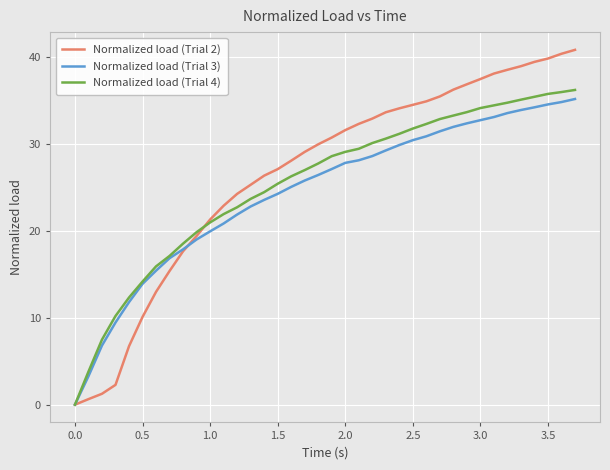

What is the maximum value for Normalized load (Trial 4)?

36.2